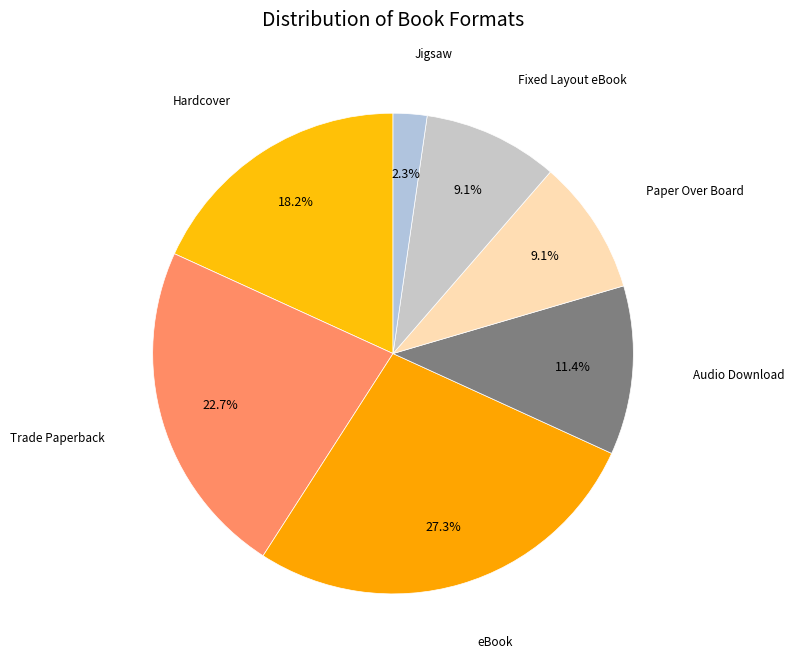

Combined, what portion of the pie is Trade Paperback and Paper Over Board?

31.8%